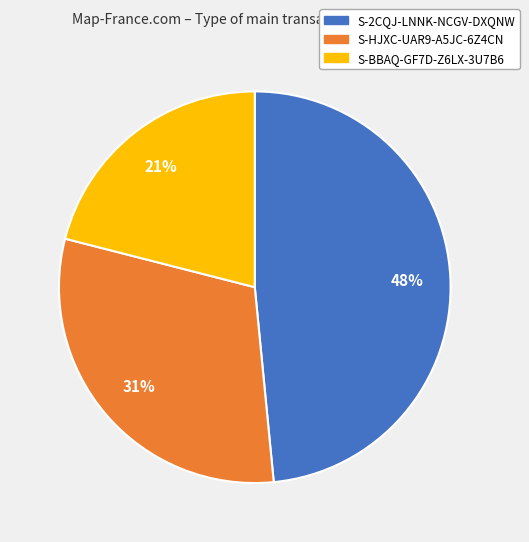

To the nearest percent, what percentage of the pie is S-BBAQ-GF7D-Z6LX-3U7B6?

21%